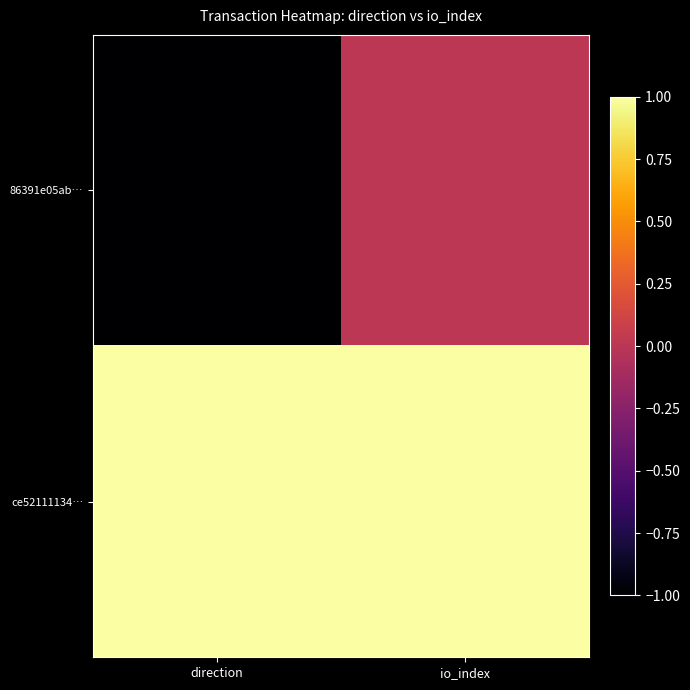

What is the total value across all series at io_index?

1